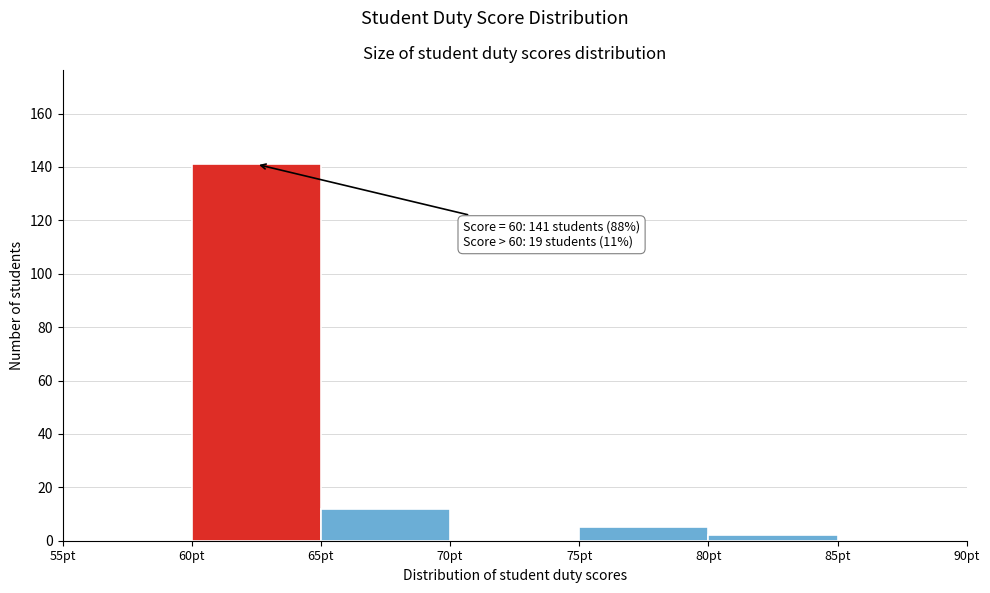

Over which range of the x-axis is the bar tallest?

60 to 65